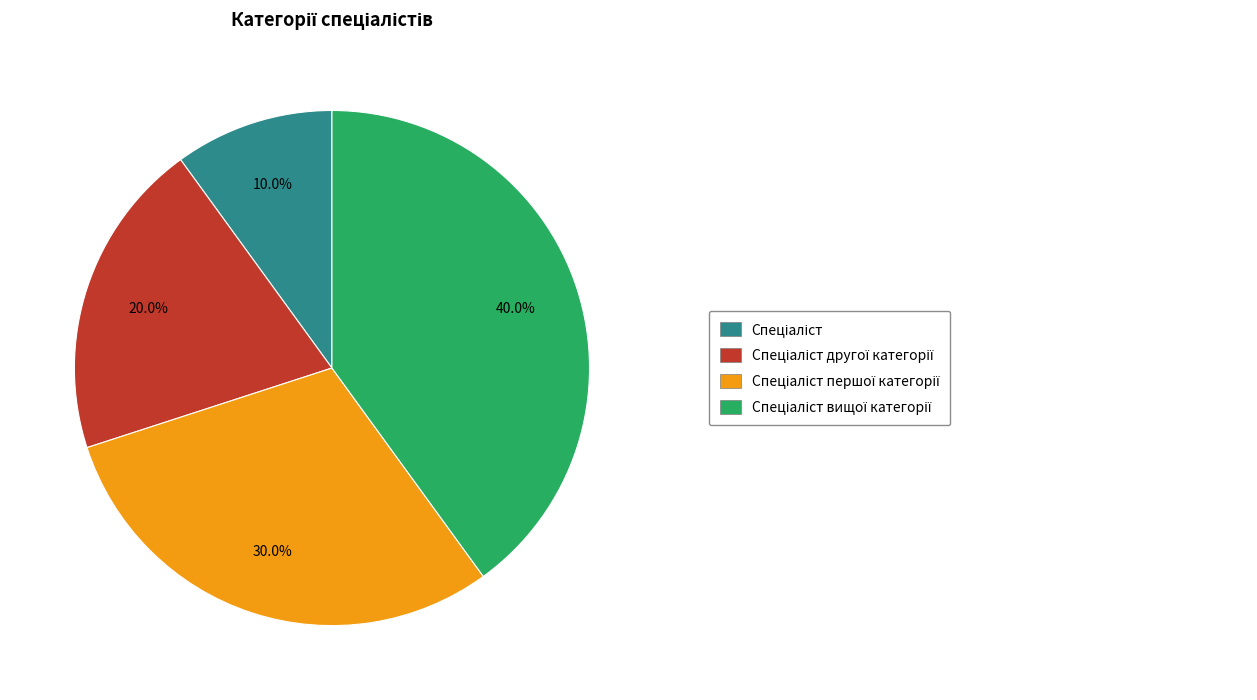

Is there any slice that represents more than half of the pie?

No